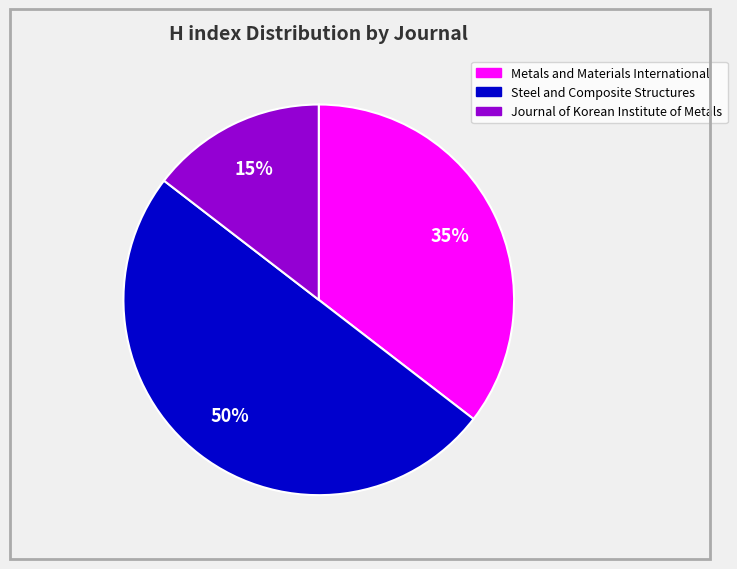

Between Metals and Materials International and Journal of Korean Institute of Metals, which is larger?

Metals and Materials International